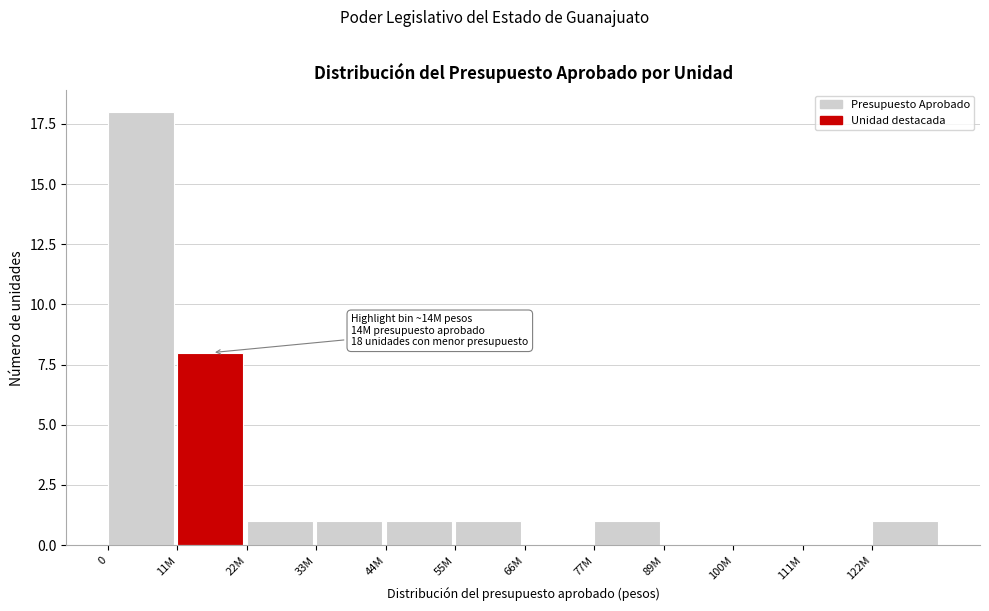

Reading left to right, list all the values displayed in this chart.

0=18	11M=8	22M=1	33M=1	44M=1	55M=1	66M=0	77M=1	89M=0	100M=0	111M=0	122M=1